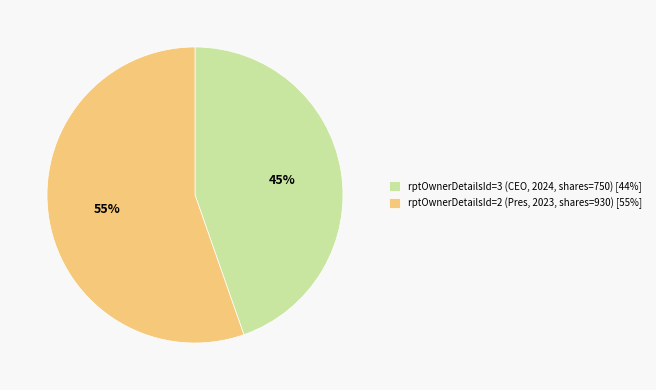

Which category has the smallest portion of the pie?

rptOwnerDetailsId=3 (CEO, 2024, shares=750) [44%]